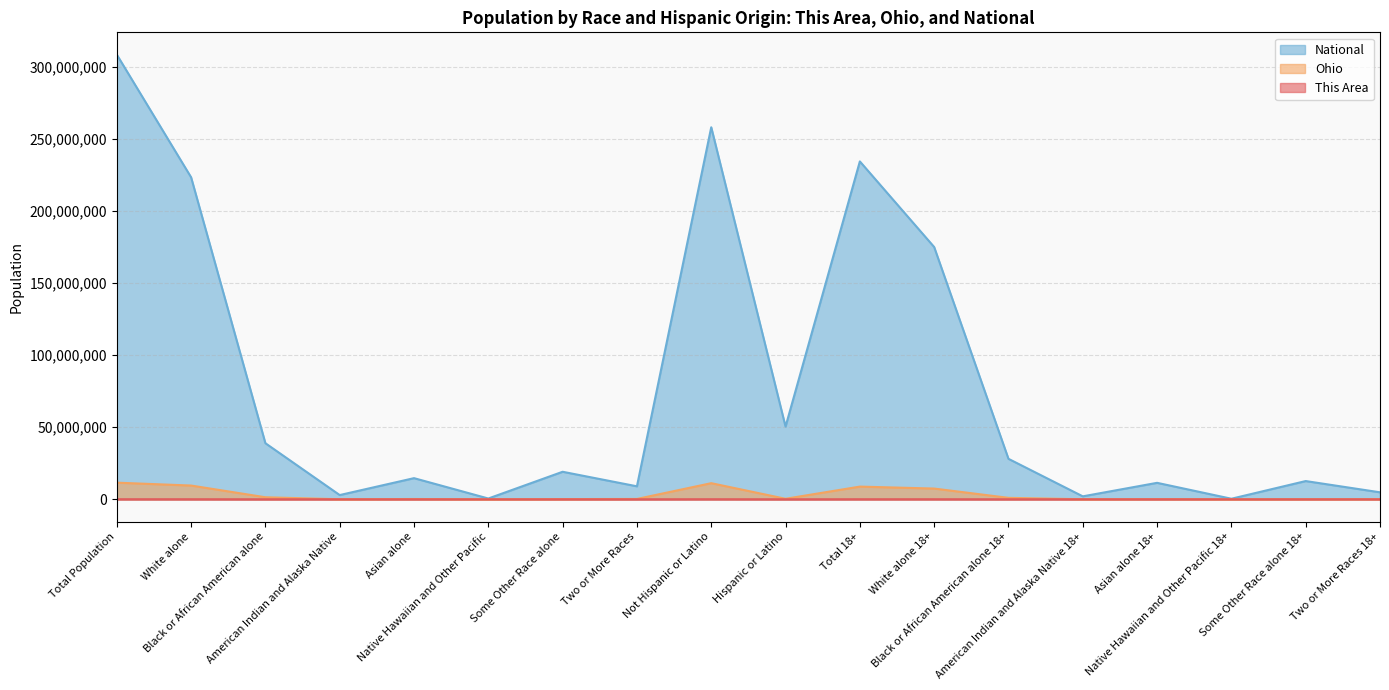

At which label does National reach its minimum?

Native Hawaiian and Other Pacific 18+